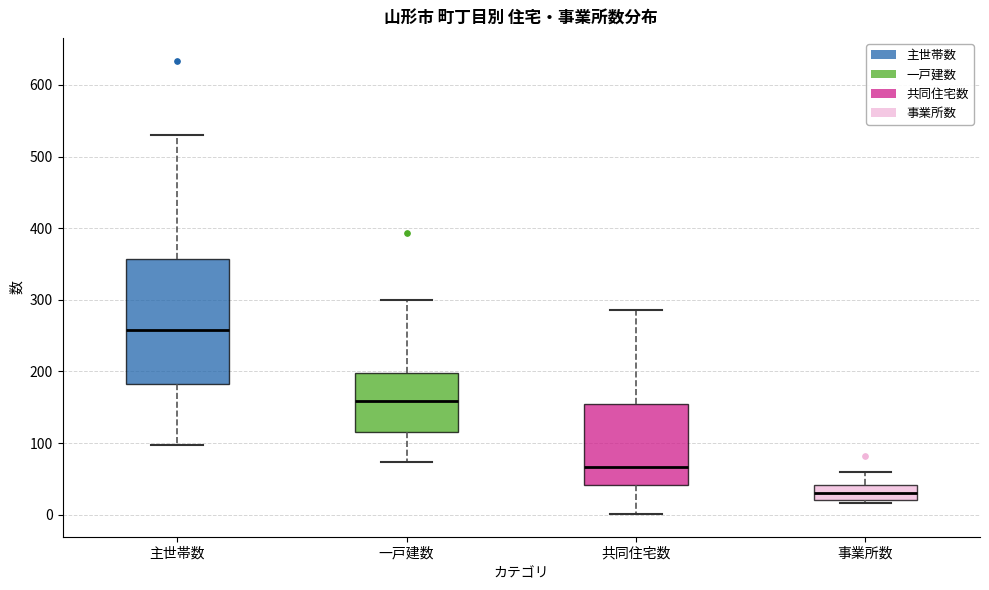

Reading left to right, transcribe this box plot: for each box, give where its median line is, the range the box spans, and where its two whiskers end, as read against the y-axis. The values are not printed on the chart, so give them approximately, as read against the axis.

主世帯数: median 260, box 180 to 360, whiskers 100 to 530
一戸建数: median 160, box 120 to 200, whiskers 70 to 300
共同住宅数: median 70, box 40 to 150, whiskers 0 to 290
事業所数: median 30, box 20 to 40, whiskers 20 (just below the box's lower edge) to 60